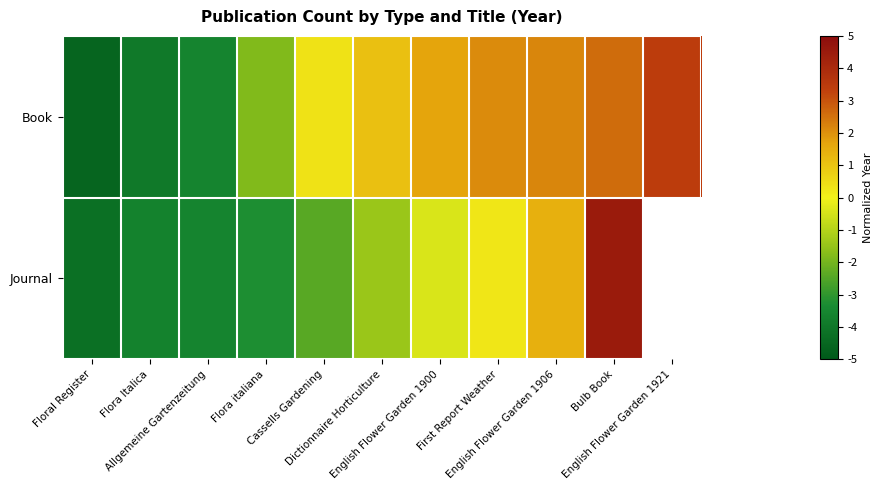

The value of Journal at First Report Weather is 0.3. True or false?

False